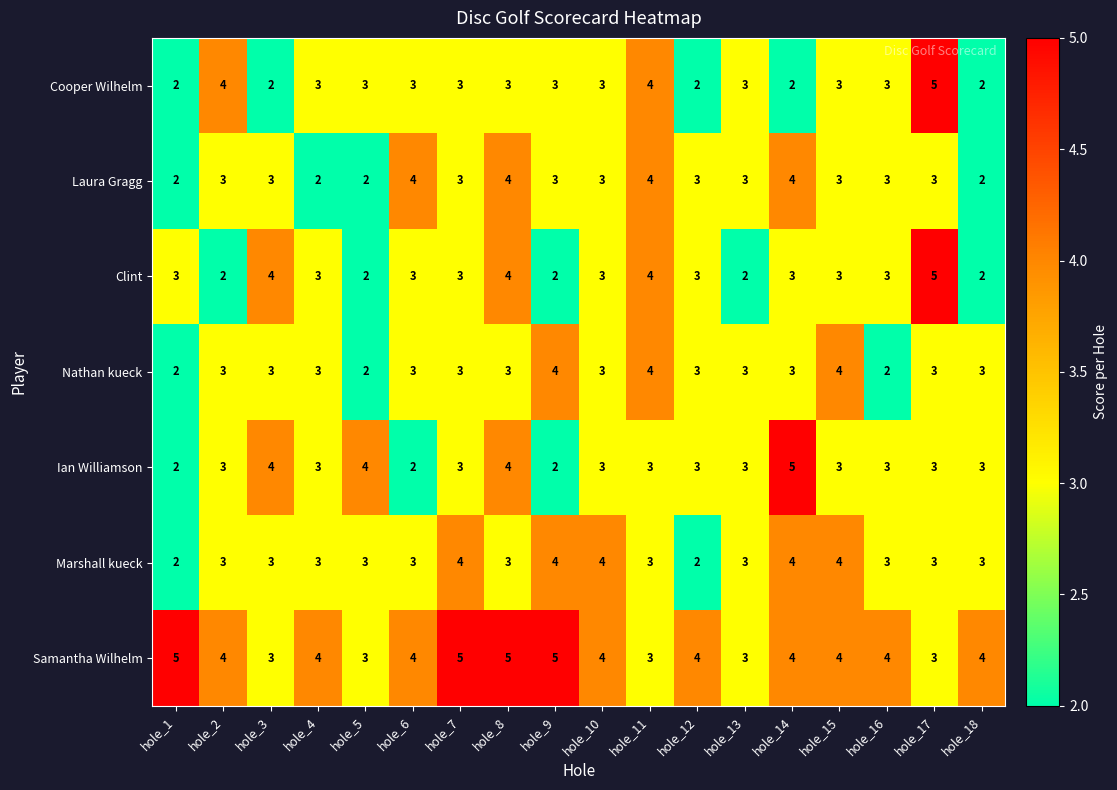

Which series has the largest total across all categories?

Samantha Wilhelm